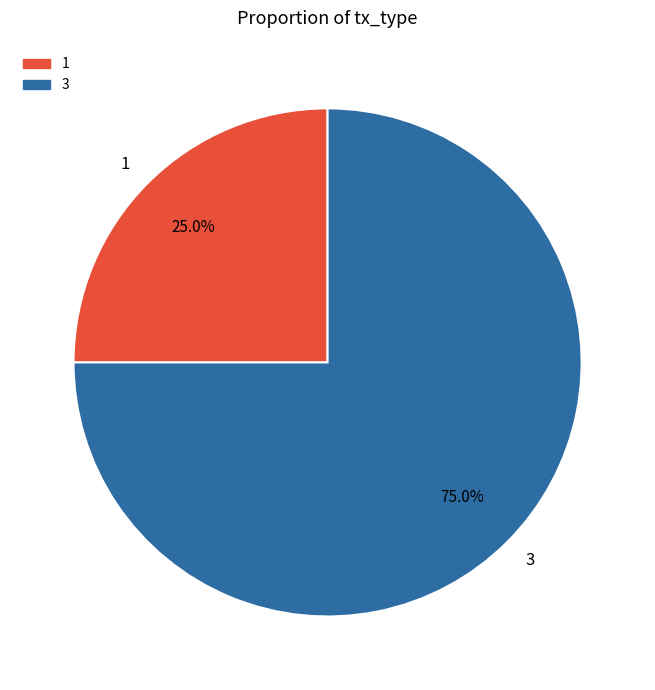

Which has a higher value, 3 or 1?

3